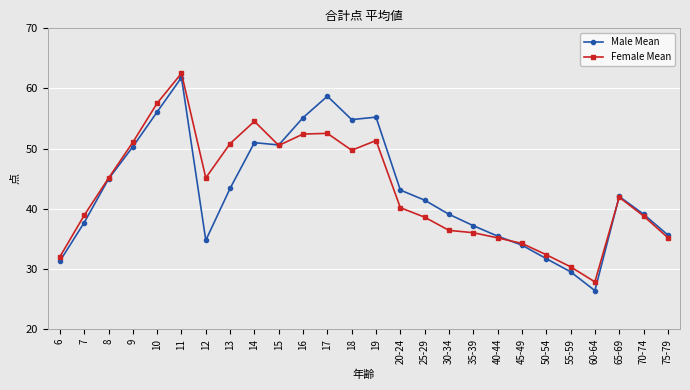

What is the difference between the highest and lowest values at 6?

0.7